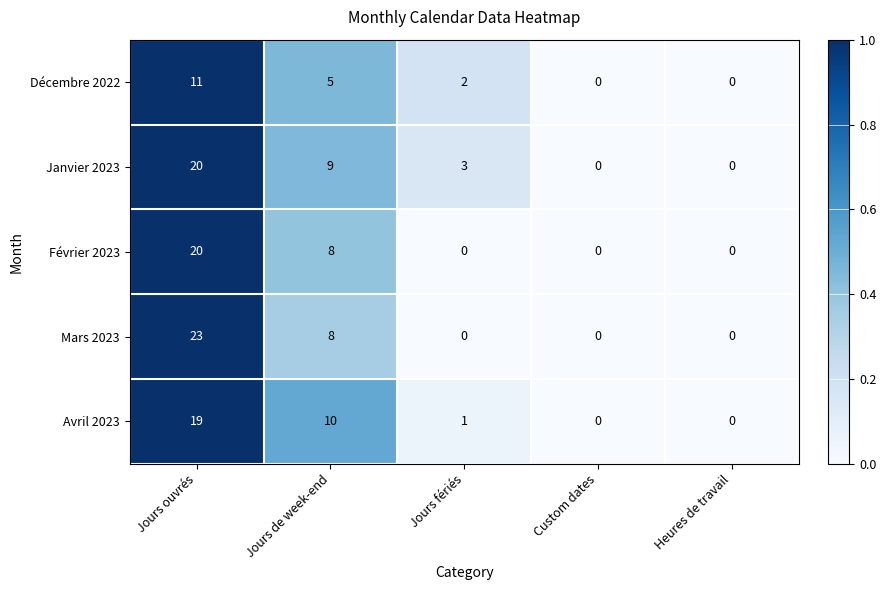

Is it true that Février 2023 equals 0 at Heures de travail?

True